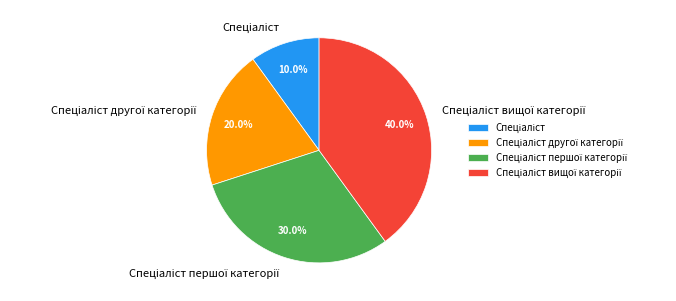

Is there any slice that represents more than half of the pie?

No